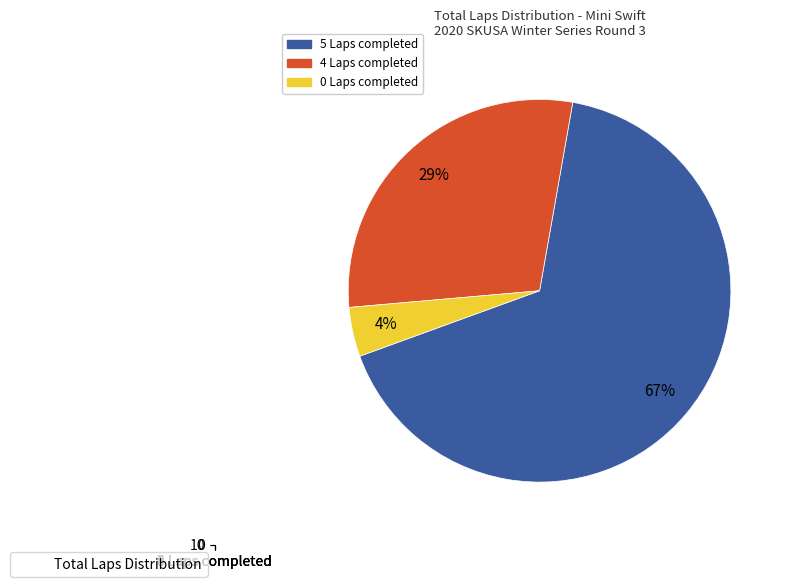

Count the number of slices in the pie.

3